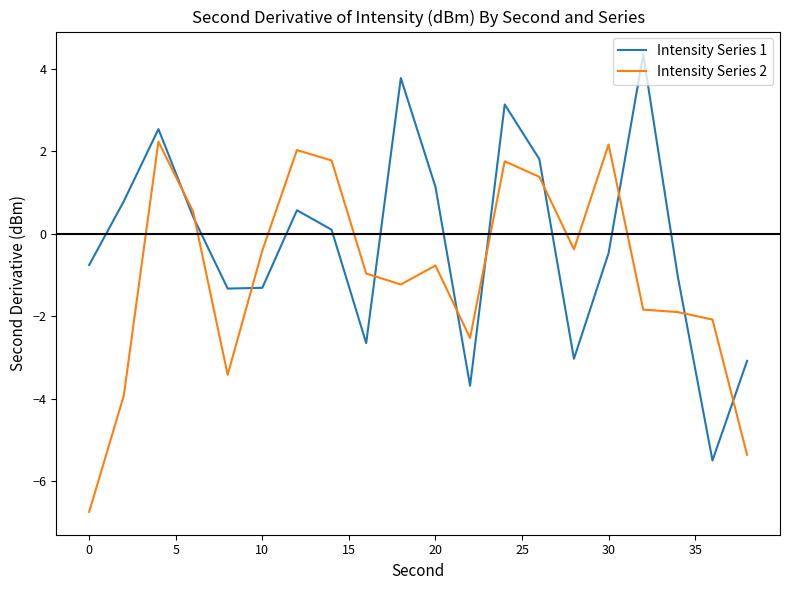

Which series ends up on top after the final intersection of Intensity Series 1 and Intensity Series 2?

Intensity Series 1